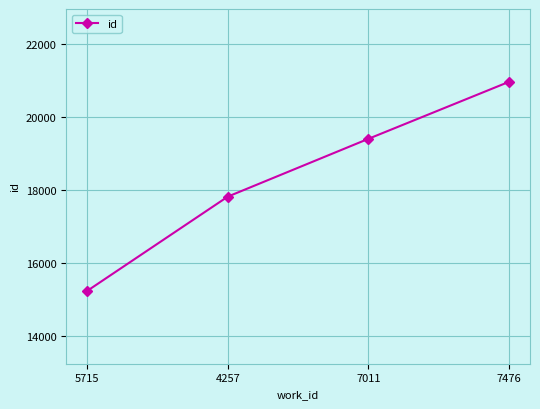

The chart shows a value of 19405 at 7011. True or false?

True